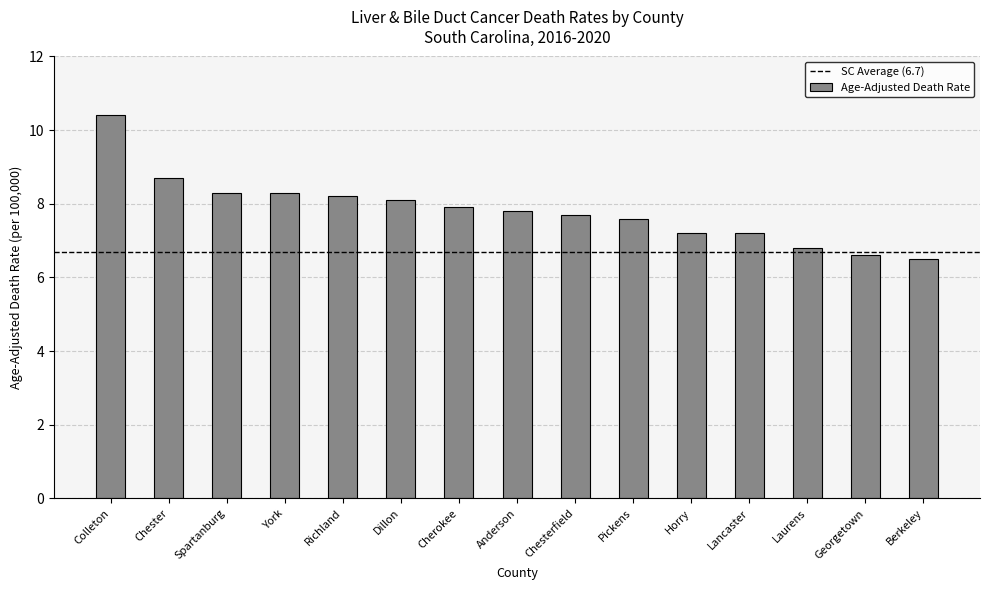

What is the average value?

7.8